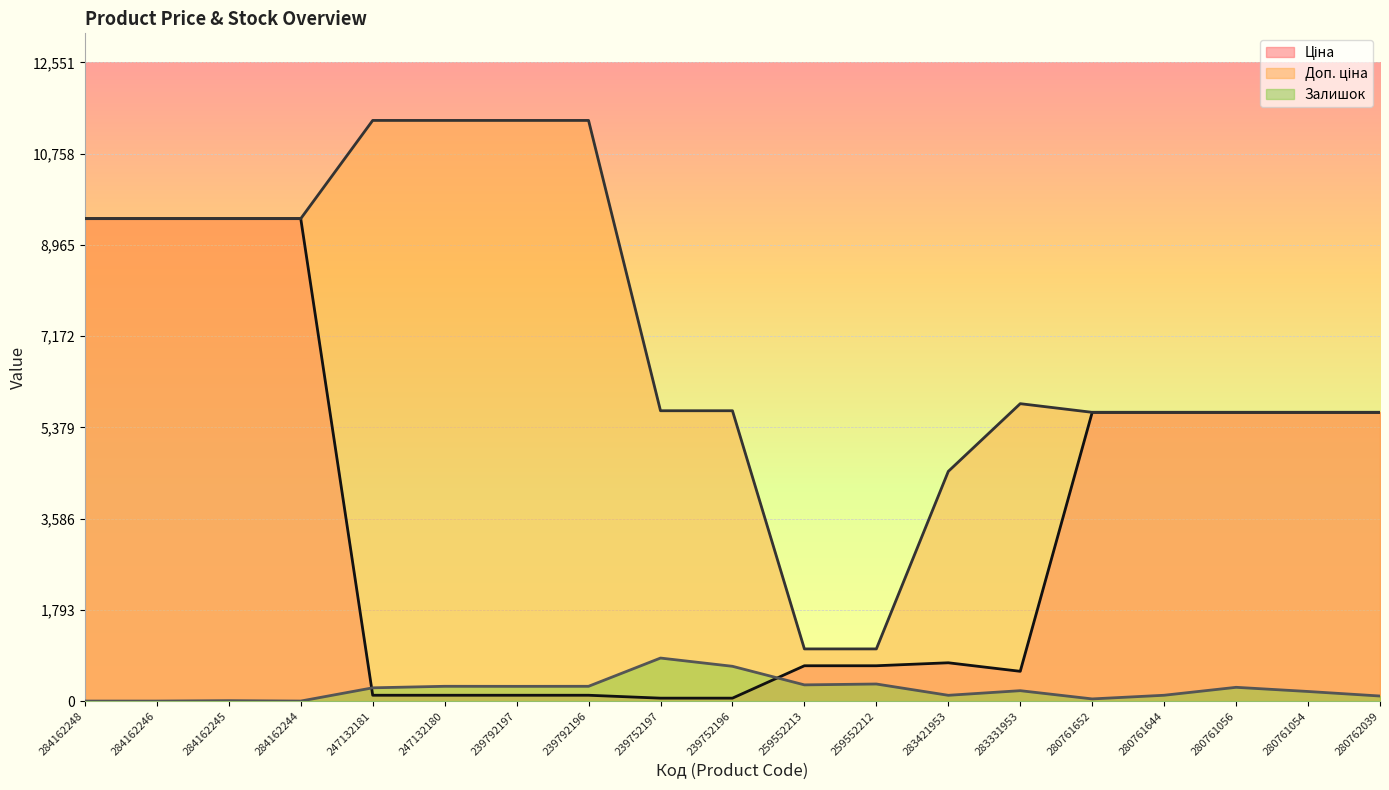

What is the label of the 8th point from the left?

239792196